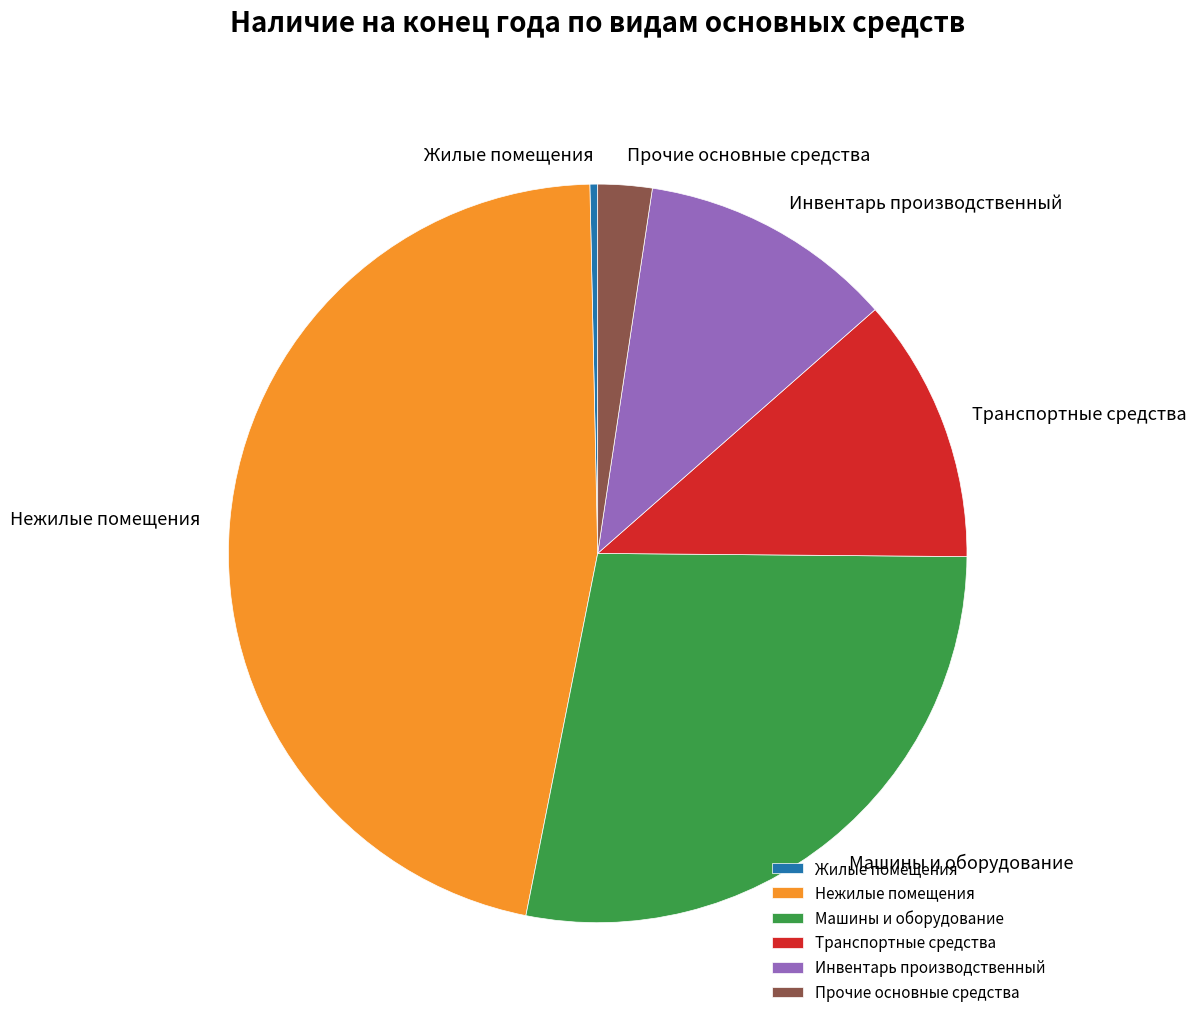

Count the number of slices in the pie.

6